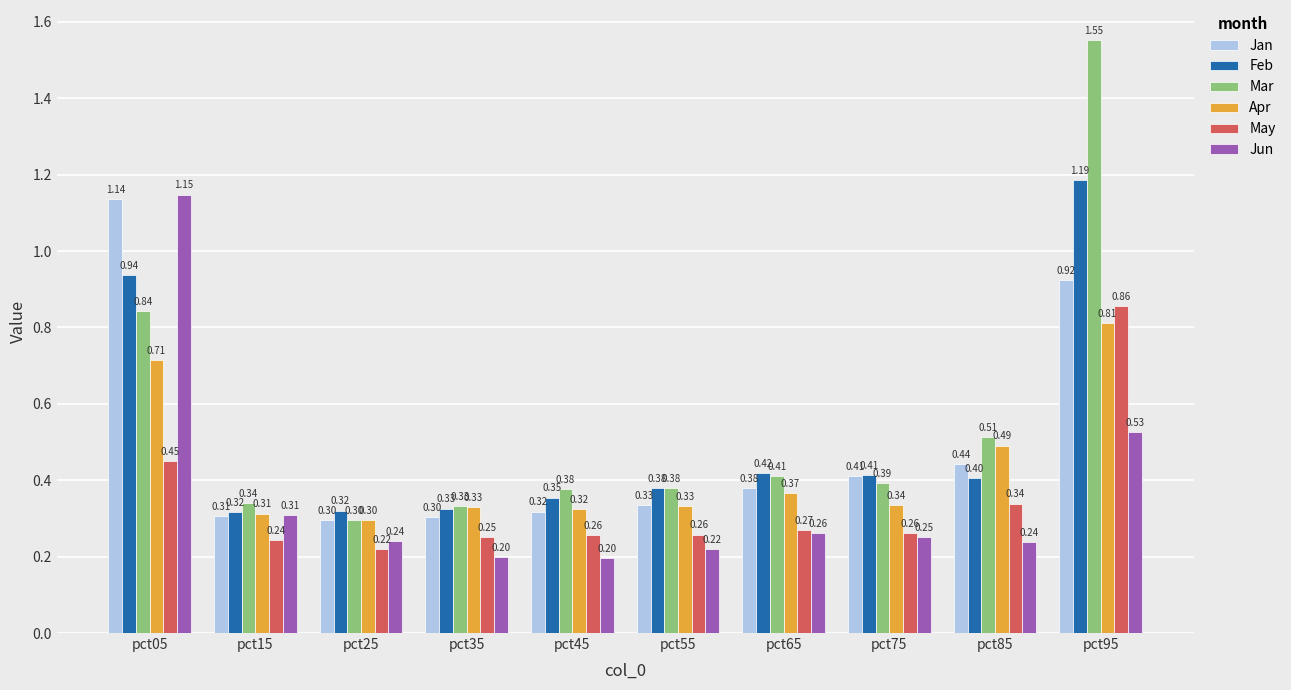

Which series has the largest total across all categories?

Mar